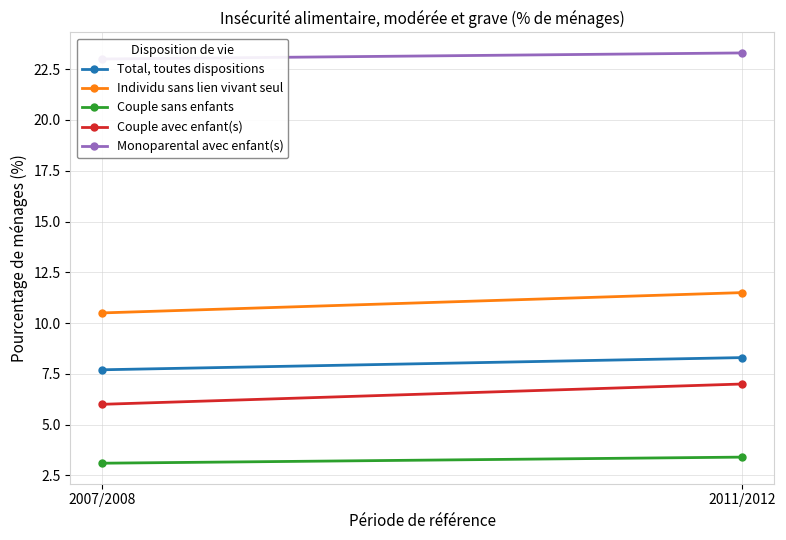

At how many categories does at least one series exceed 11?

2